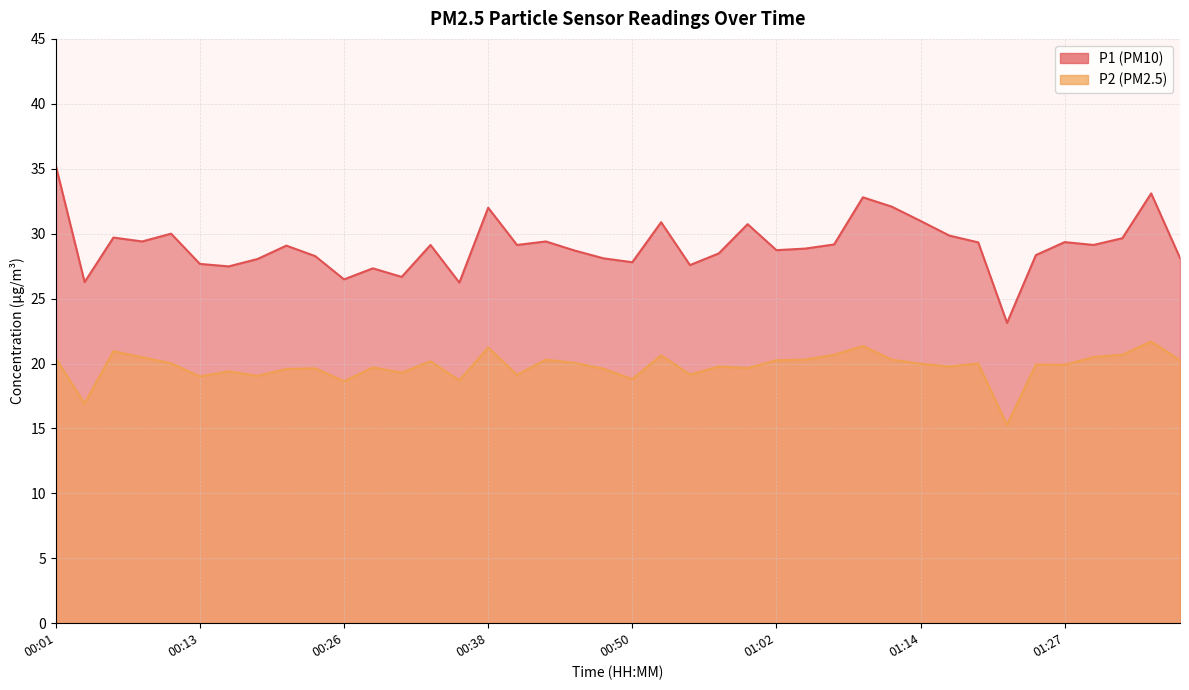

List the series in order of their peak value, highest first.

P1, P2